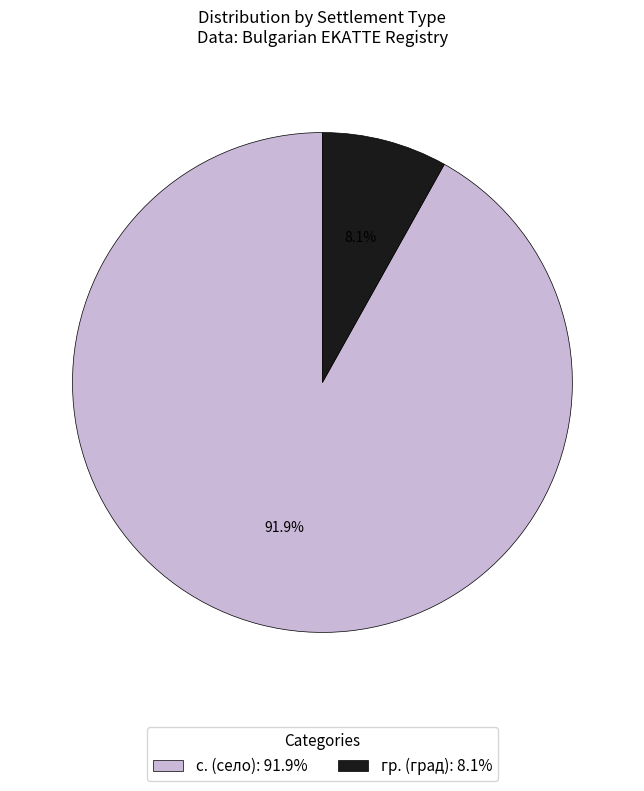

Rank the categories by value from highest to lowest.

с. (село): 91.9%, гр. (град): 8.1%